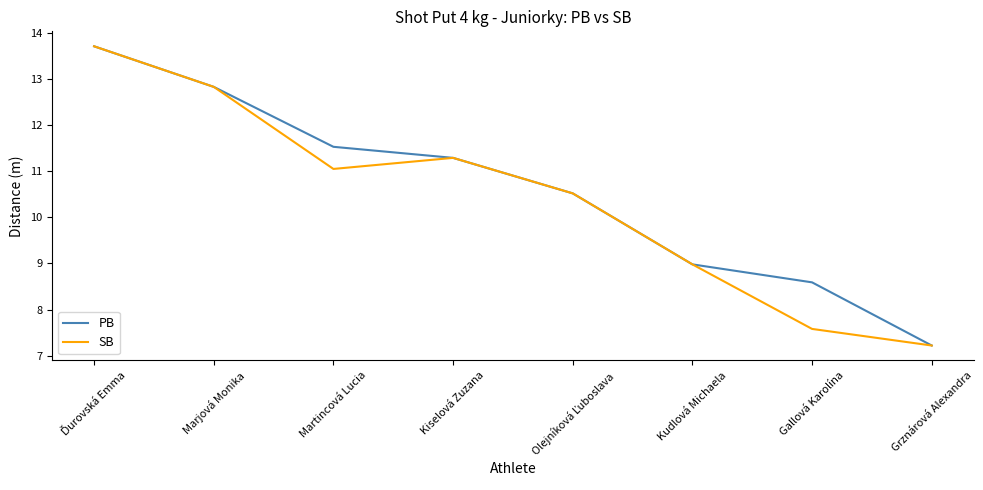

True or false: SB has a value of 11.3 at Kiselová Zuzana.

True